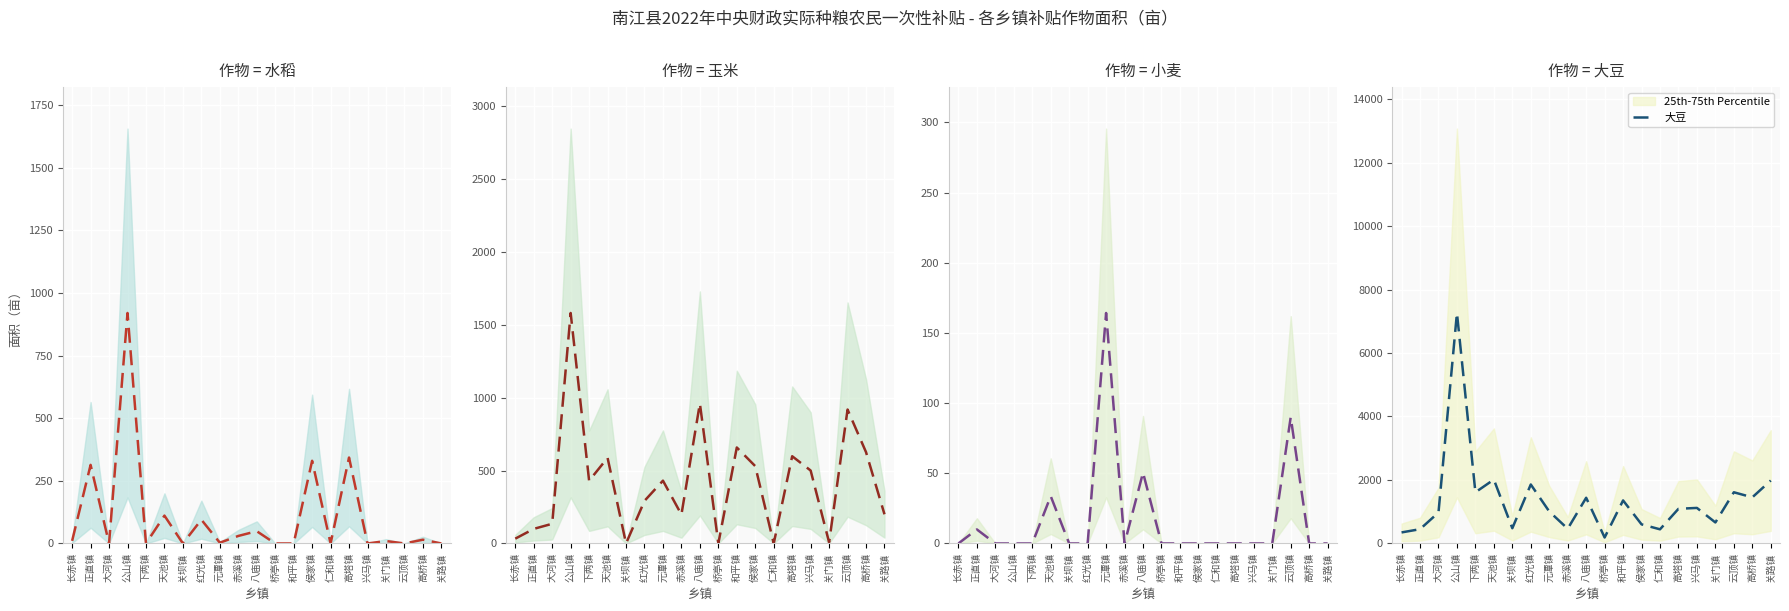

At 下两镇, list the series in order from smallest to largest.

水稻, 小麦, 玉米, 大豆